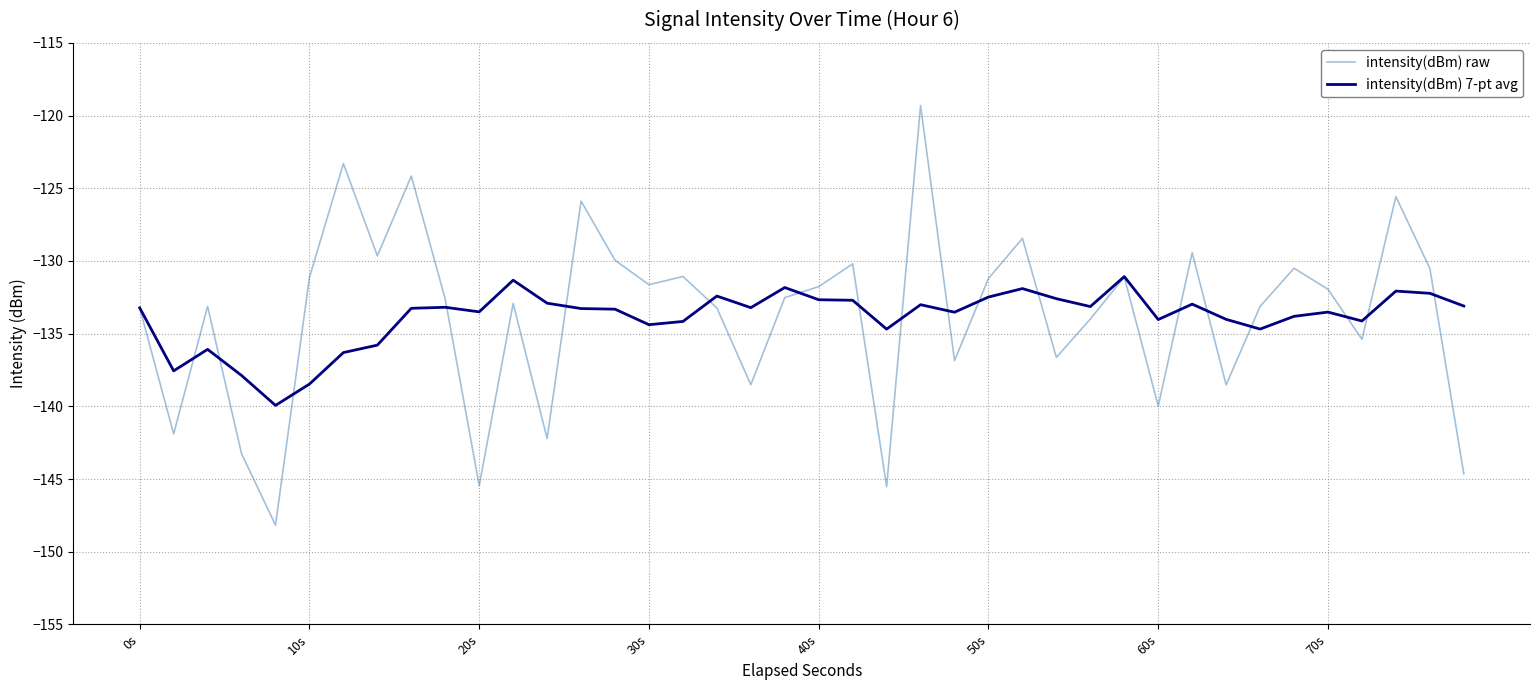

What is the highest value of the intensity(dBm) raw series?

-119.3